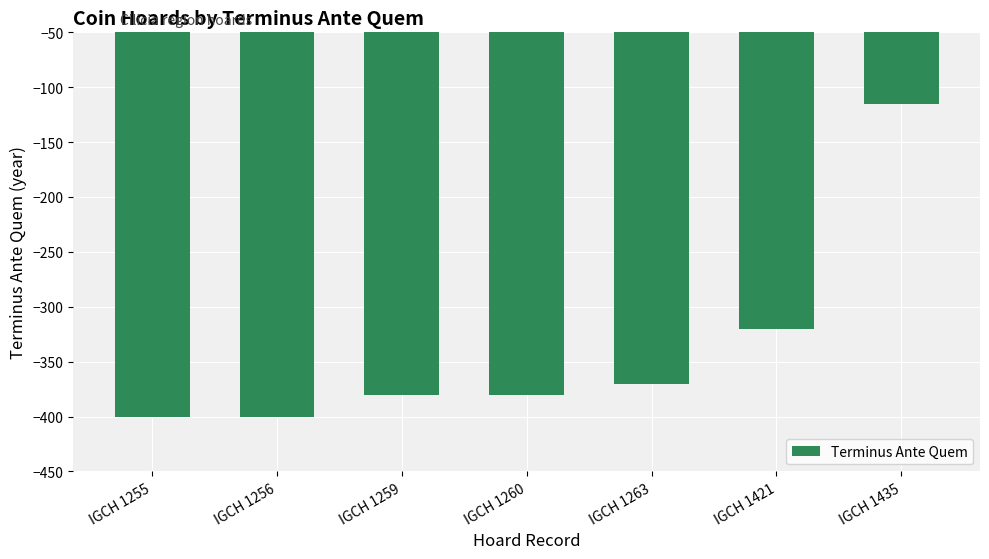

What is the minimum value shown in the chart?

-400